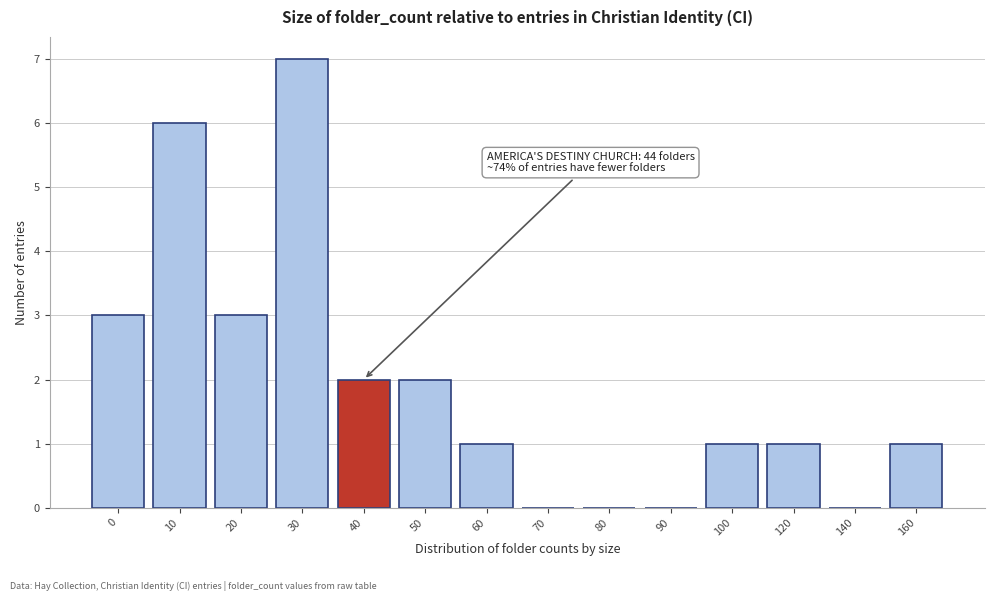

Reading left to right, transcribe all the data shown in this chart.

0=3	10=6	20=3	30=7	40=2	50=2	60=1	70=0	80=0	90=0	100=1	120=1	140=0	160=1